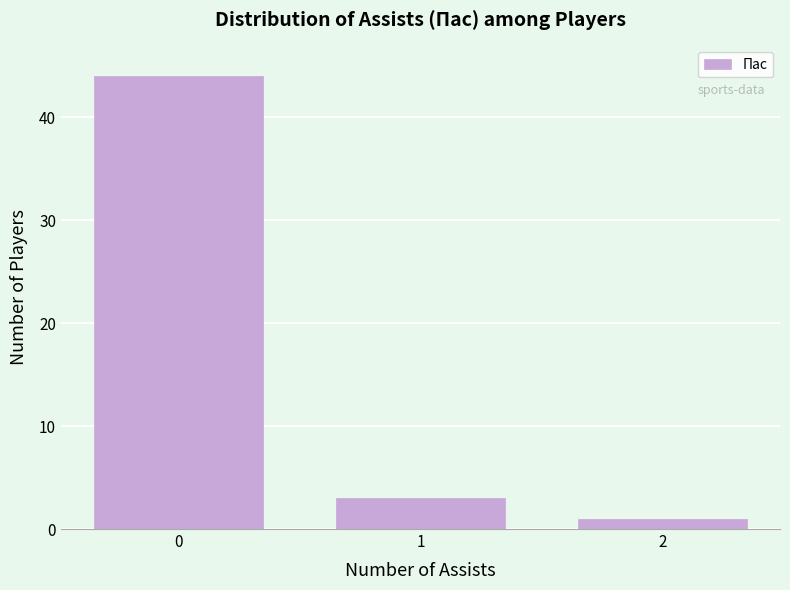

Reading left to right, transcribe all the data shown in this chart.

0=44	1=3	2=1